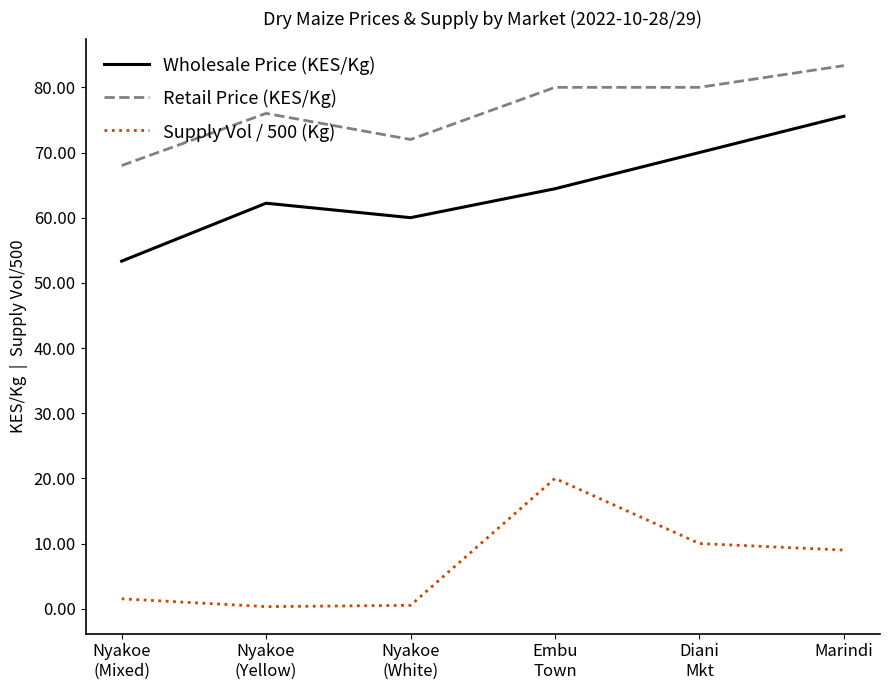

What position from the left is Diani
Mkt?

5